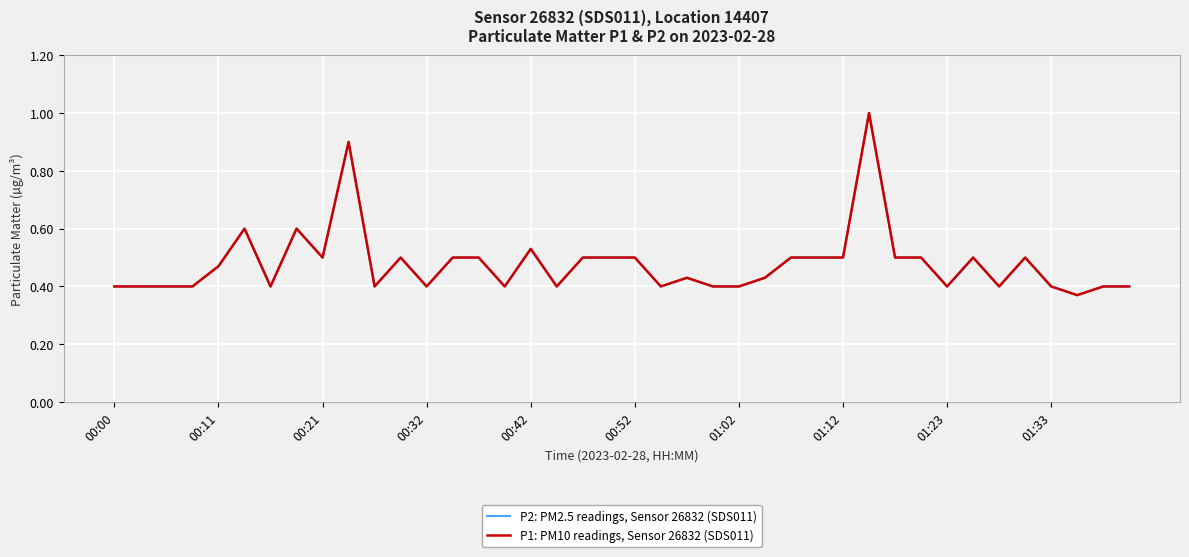

What is the maximum value shown in the chart?

1.0